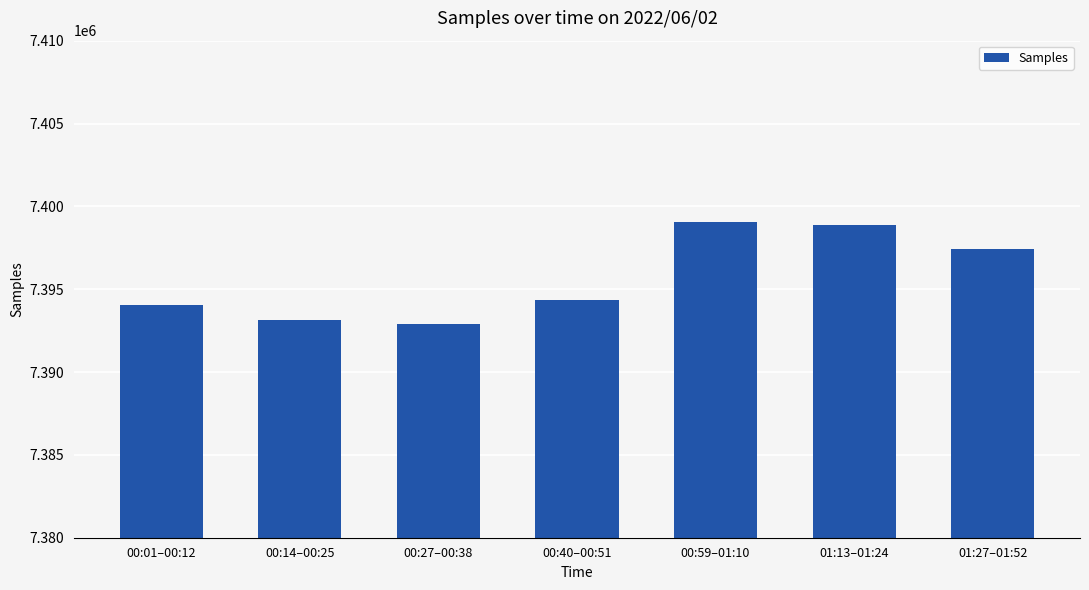

What is the change in value from 00:59–01:10 to 01:27–01:52?

-1674